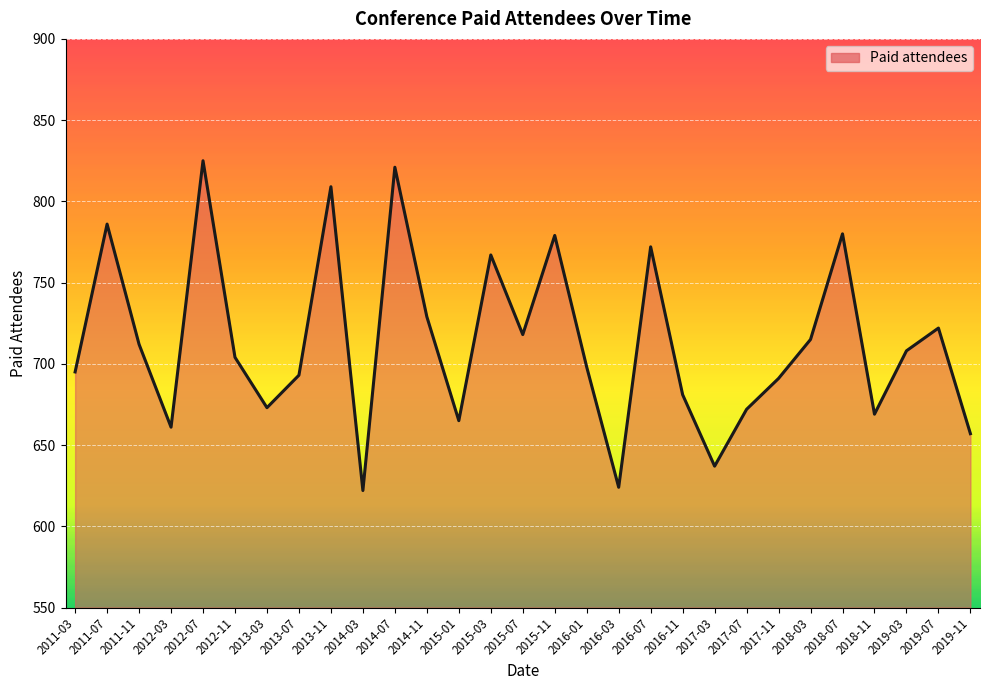

What position from the left is 2014-03?

10